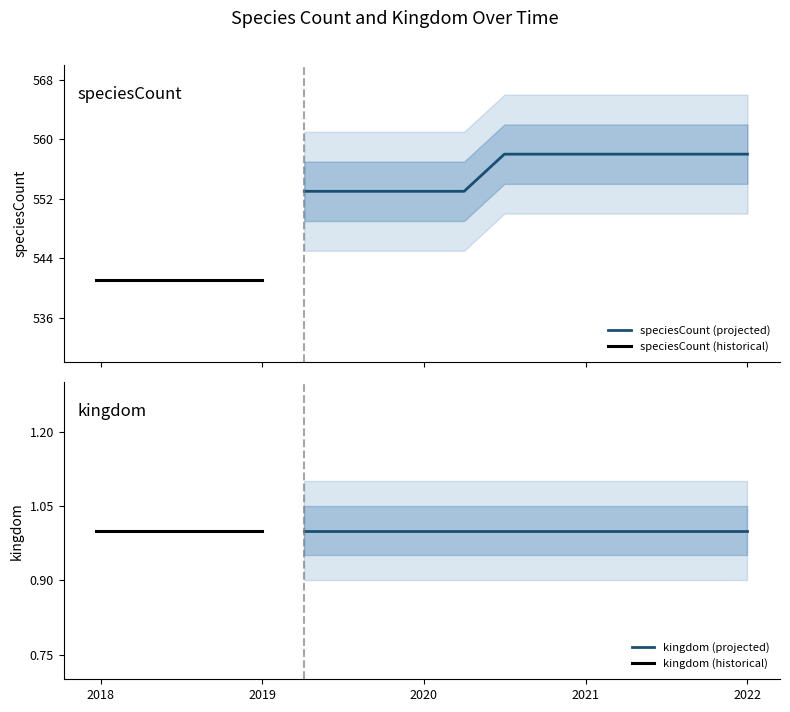

What is the sum of the kingdom values at 2021-07-01 and 2021-10-01?

2